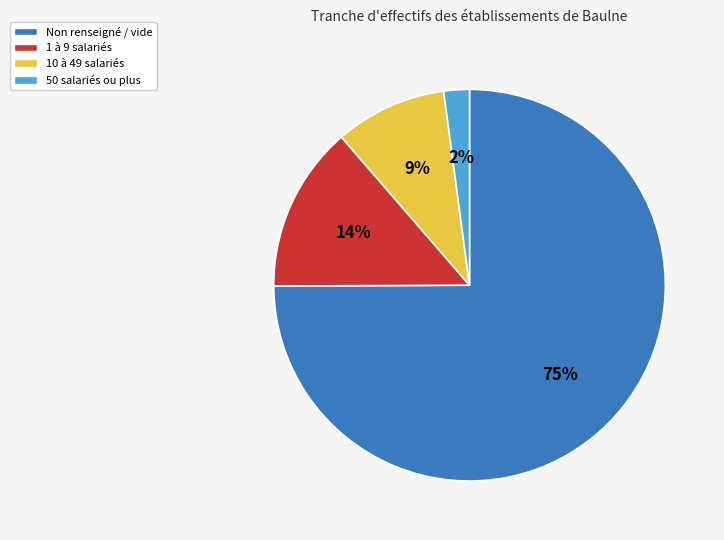

Does any single category account for the majority?

Yes